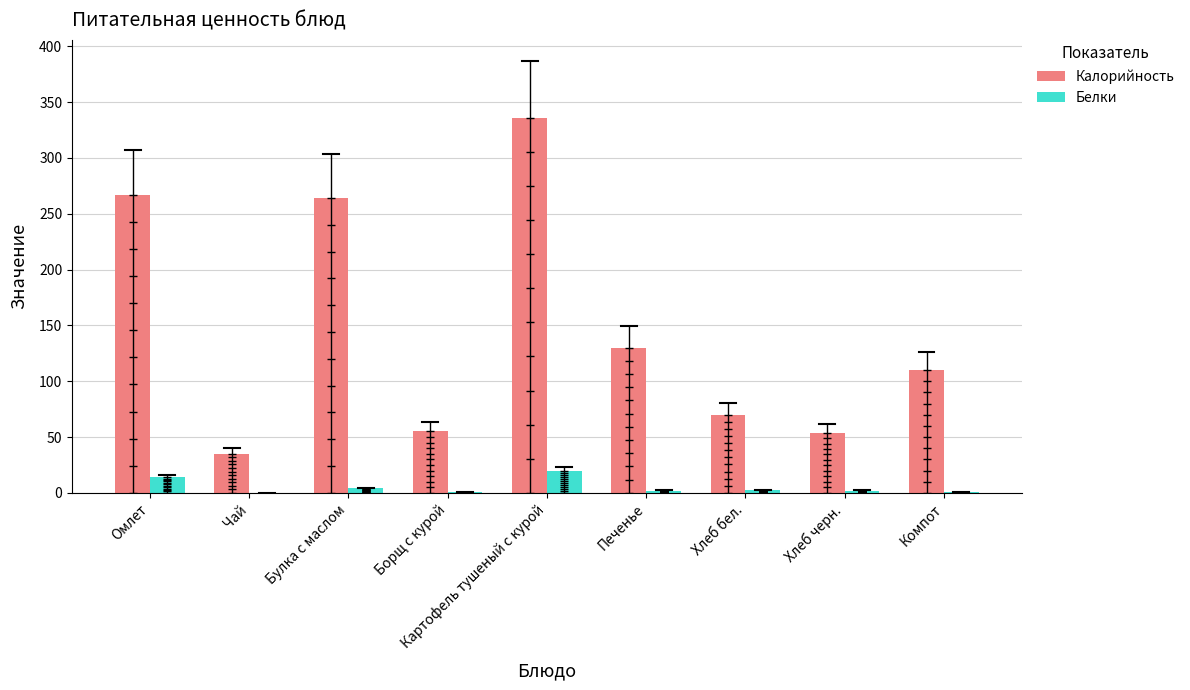

The Белки series shows 2.0 at Печенье. True or false?

True